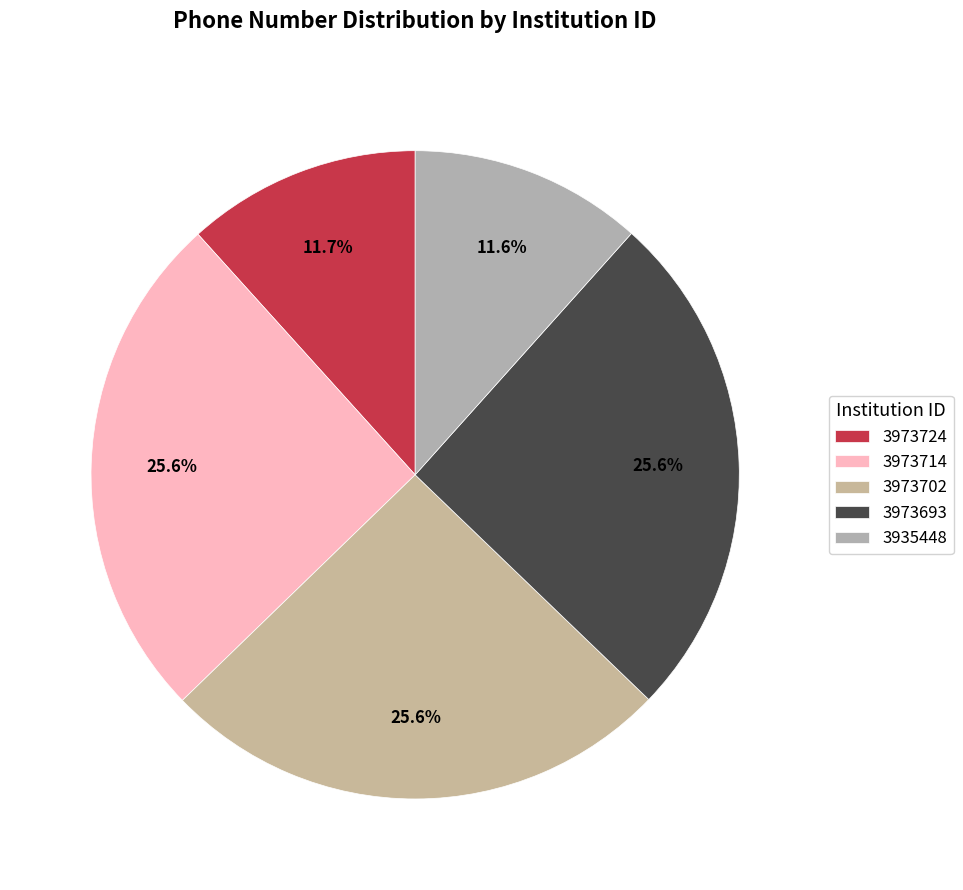

How many slices are in this pie chart?

5